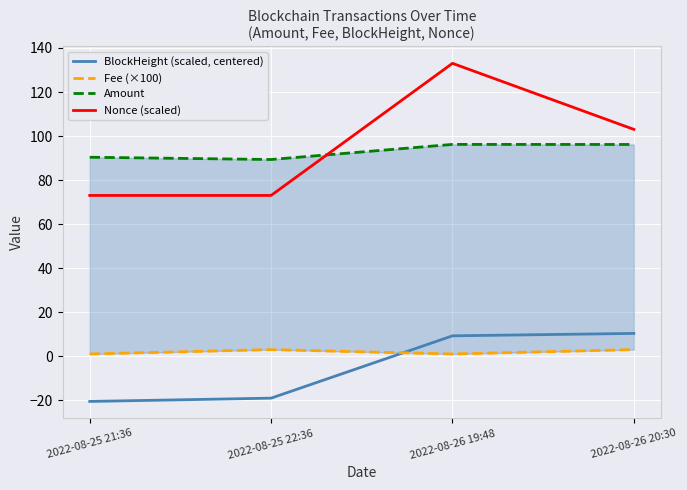

Is it true that Amount equals 96.2 at 2022-08-26 19:48?

True